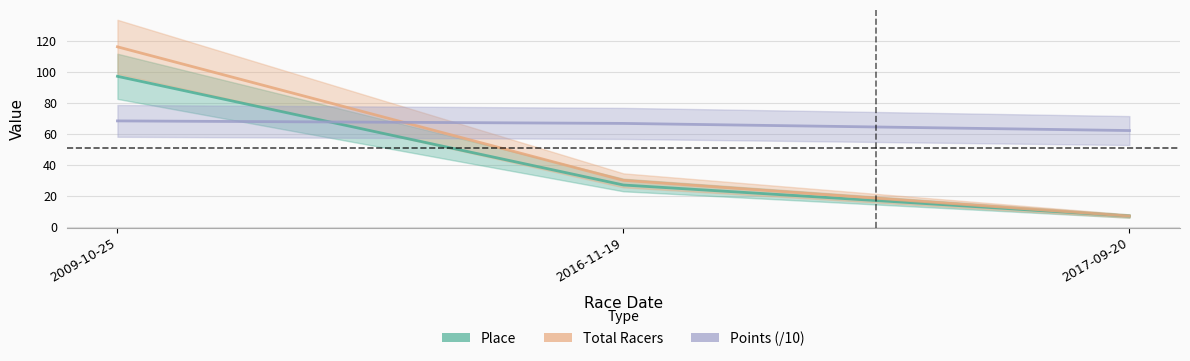

At which category is the sum across all series the highest?

2009-10-25